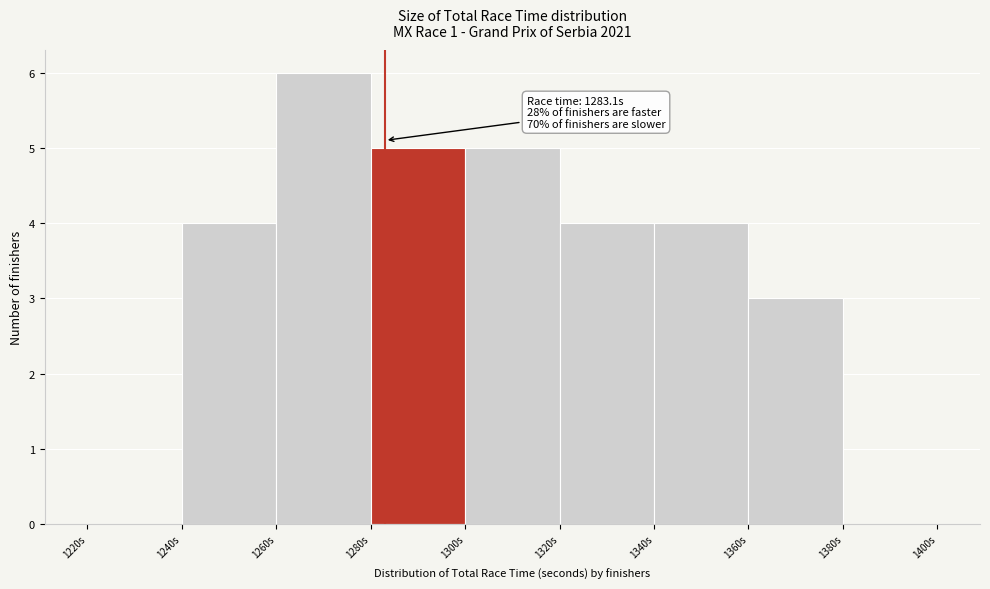

Over which range of the x-axis is the bar tallest?

1260 to 1280